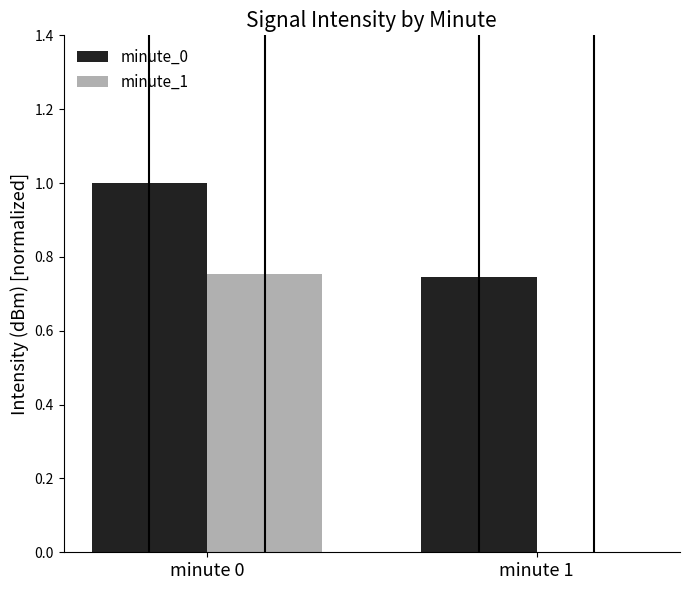

How many minute_0 values are between 0 and 1?

2